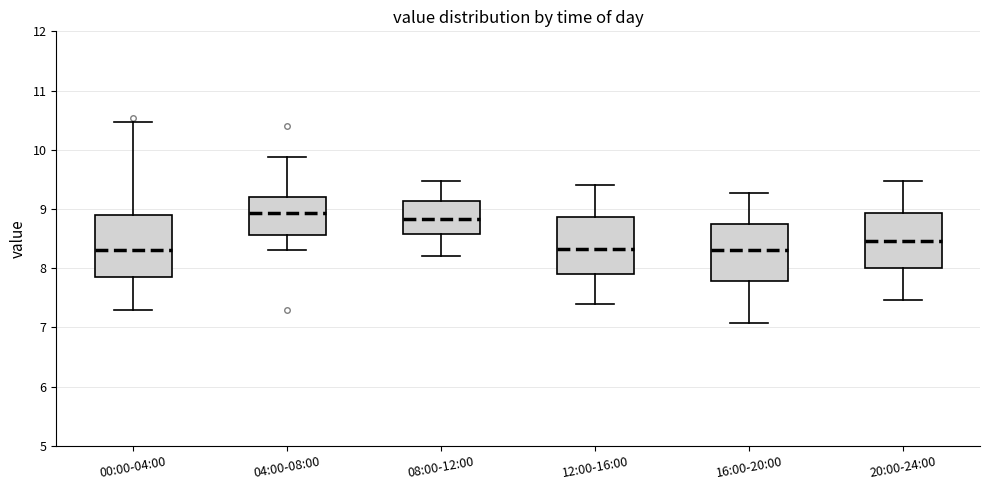

Where does the lower whisker of the box for 12:00-16:00 end on the y-axis? The values are not printed on the chart, so give them approximately, as read against the axis.

7.4